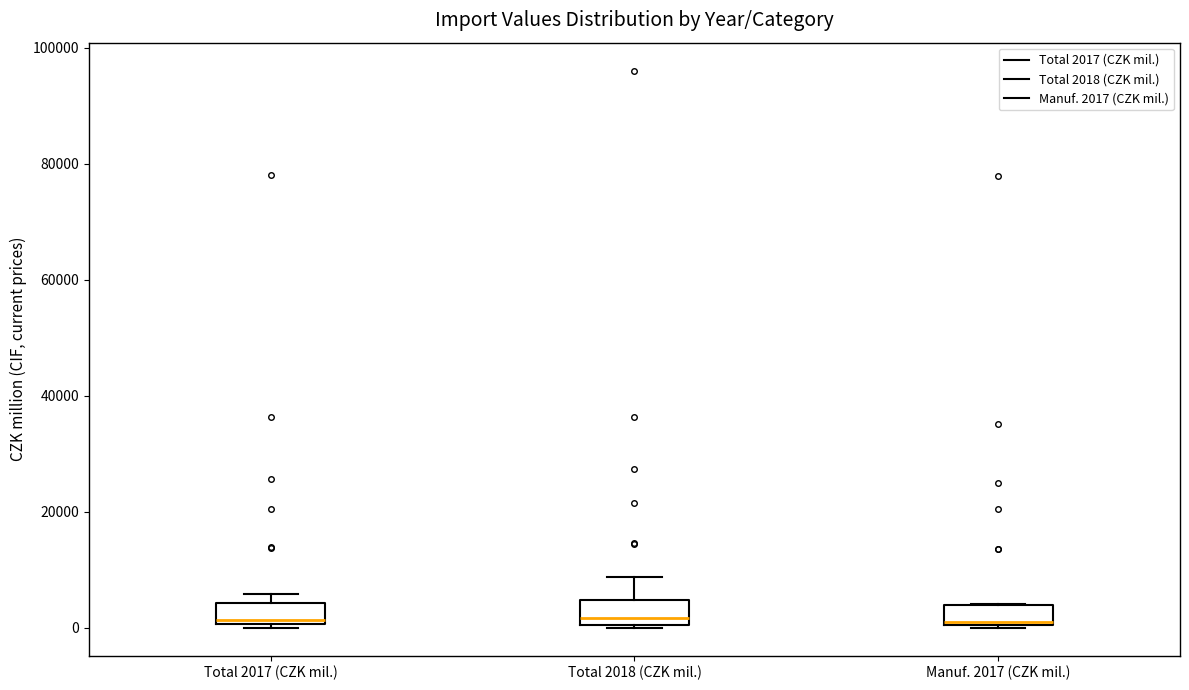

Where does the median line of the box for Total 2017 (CZK mil.) sit on the y-axis? The values are not printed on the chart, so give them approximately, as read against the axis.

2000